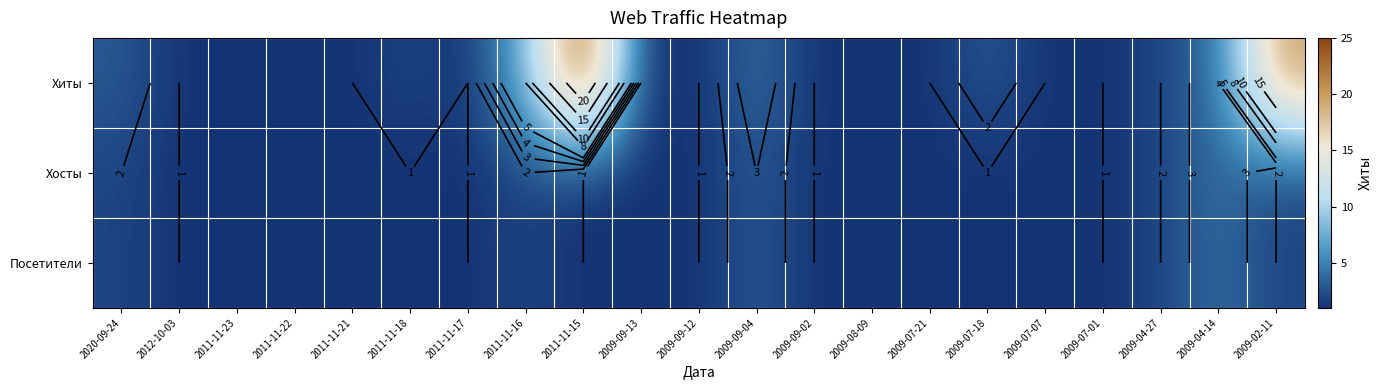

At which category is the sum across all series the highest?

2011-11-15